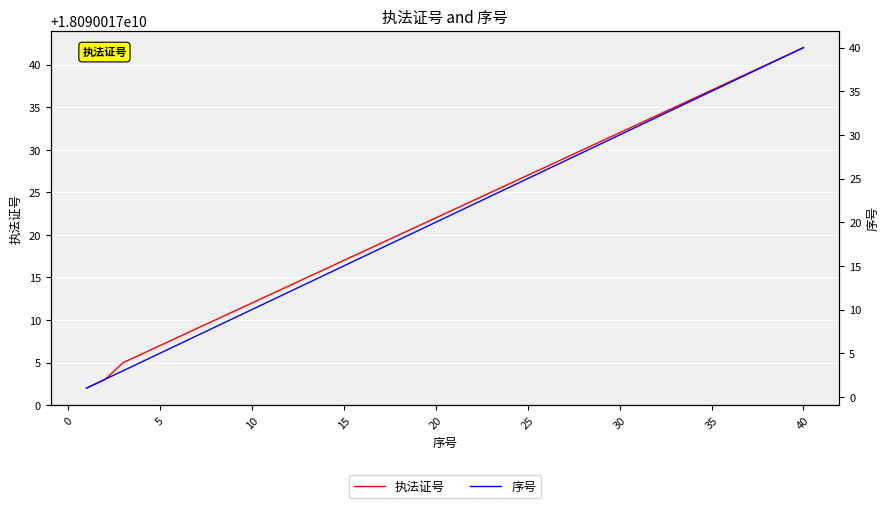

True or false: 序号 has more than 2 interior local peaks.

False